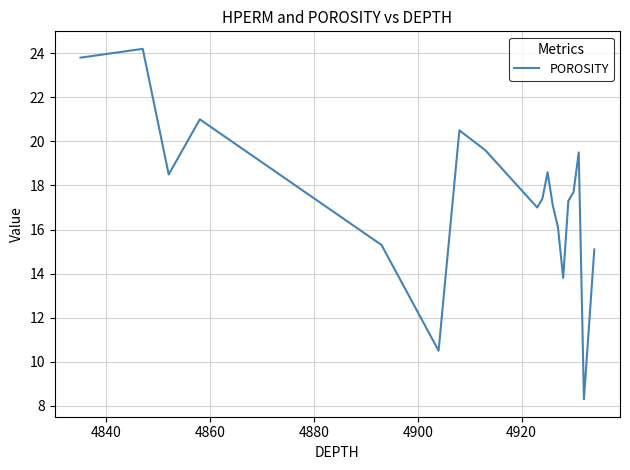

What is the minimum value shown in the chart?

8.3